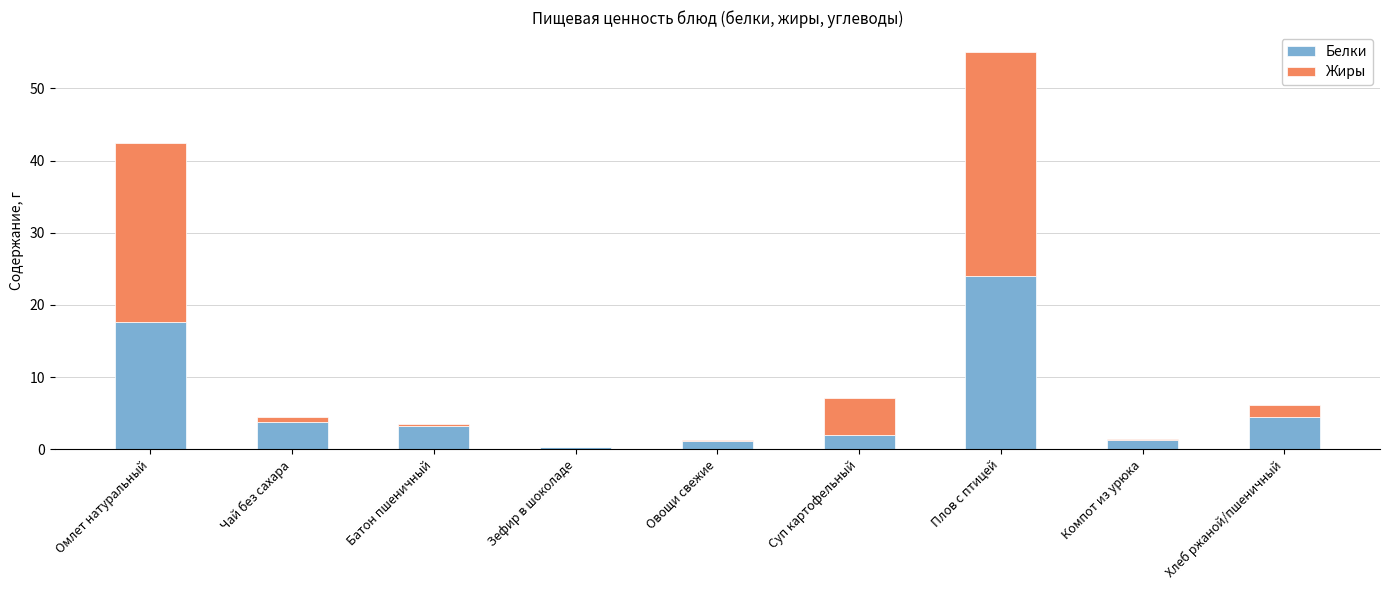

Is it true that Белки equals 2.0 at Суп картофельный?

True